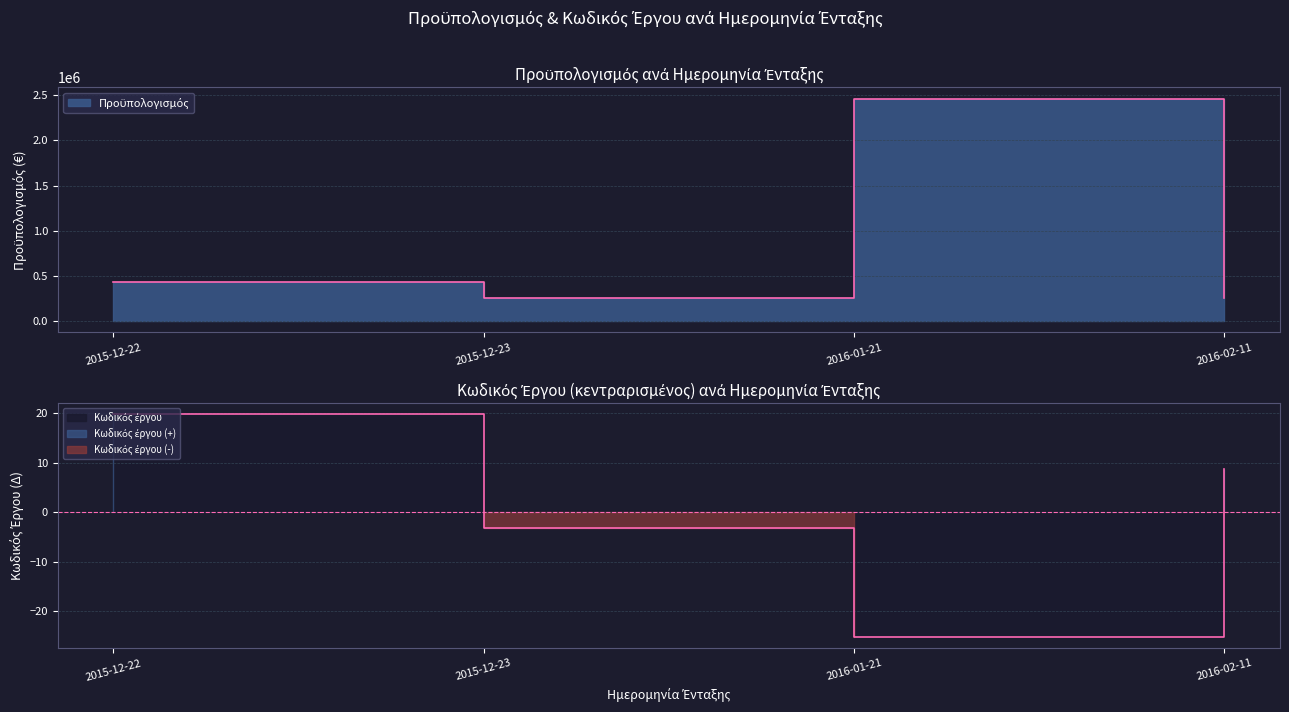

Which category has the highest value in the Κωδικός έργου series?

2015-12-22